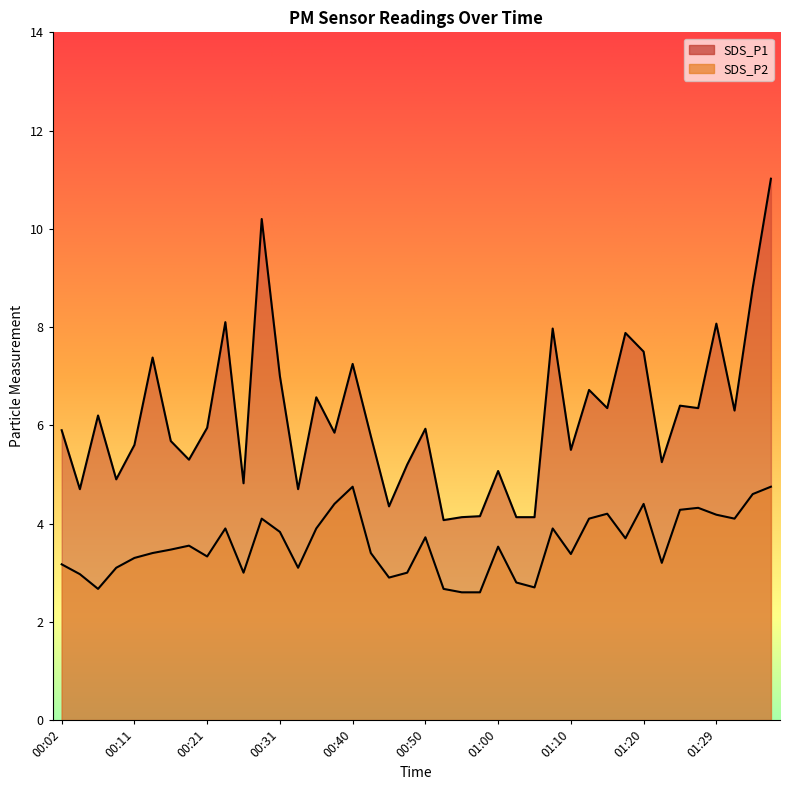

What is the average value of the SDS_P1 series?

6.2